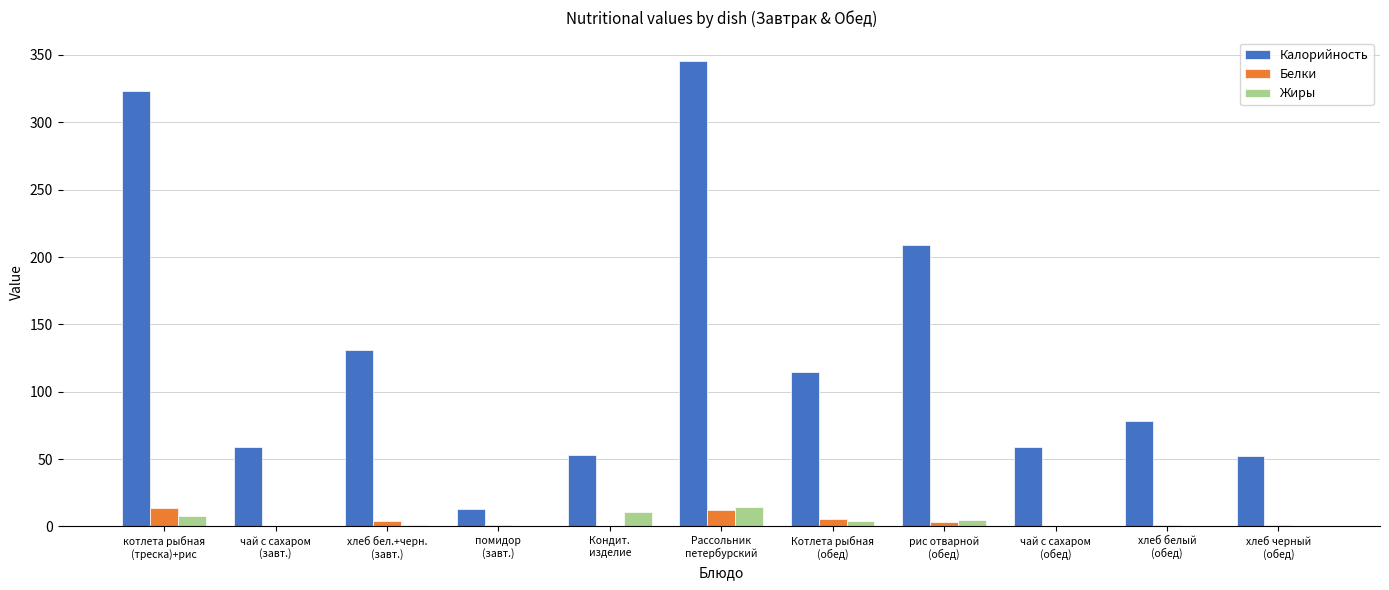

Which series has the largest total across all categories?

Калорийность